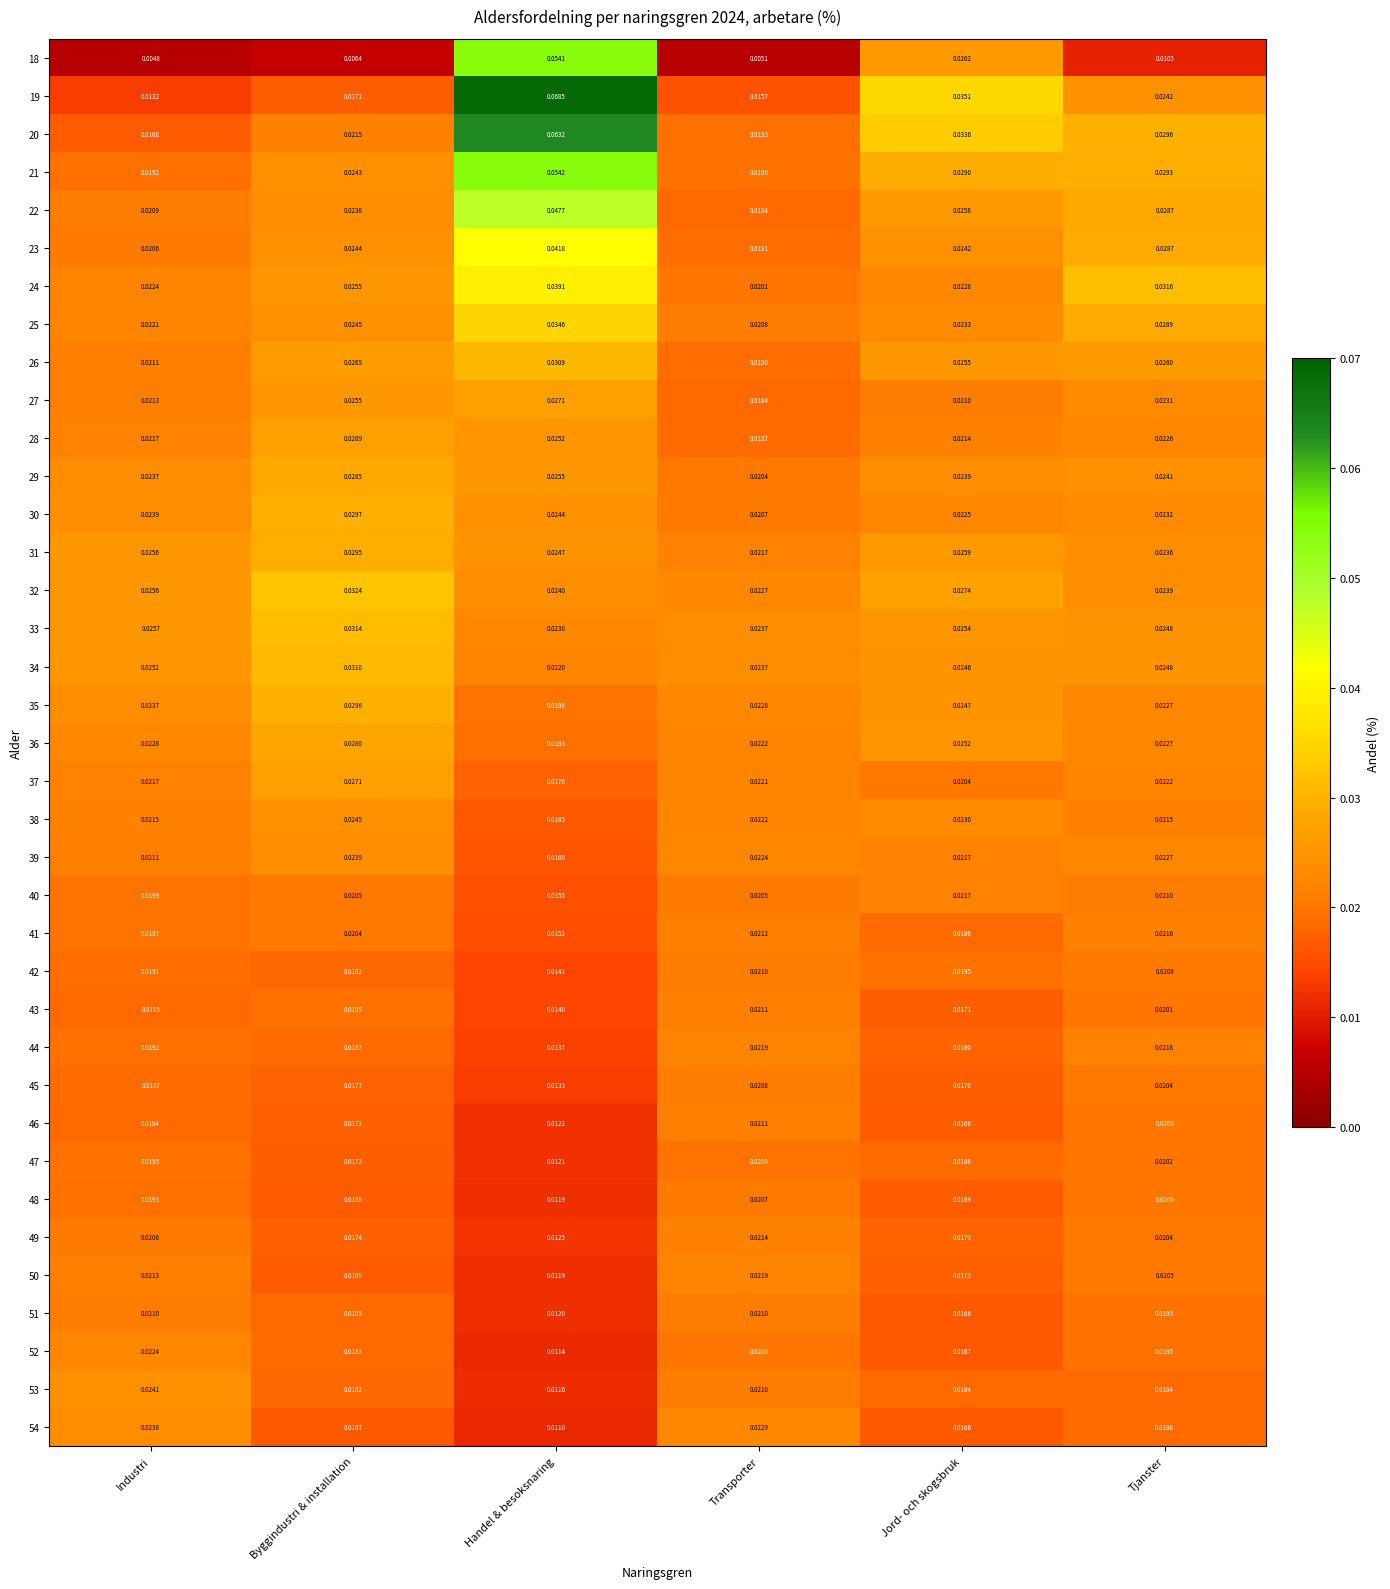

How many categories are shown in the chart?

6